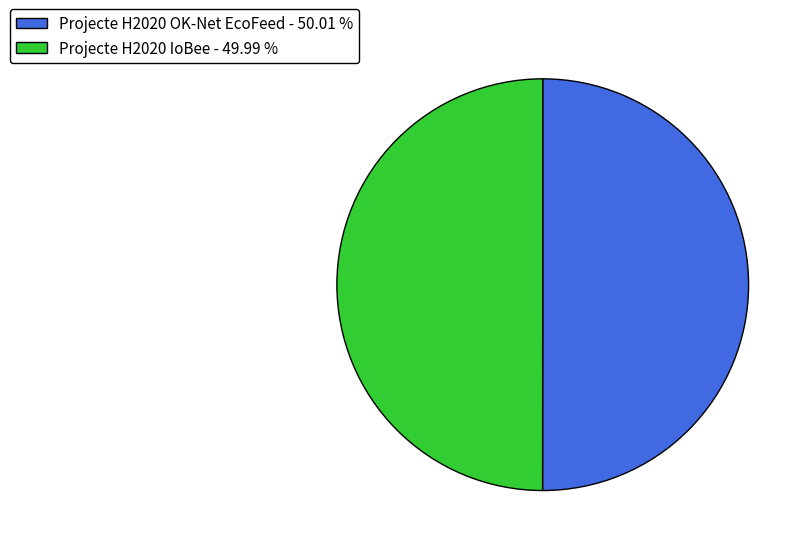

Do Projecte H2020 IoBee - 49.99 % and Projecte H2020 OK-Net EcoFeed - 50.01 % together represent more than half of the pie?

Yes